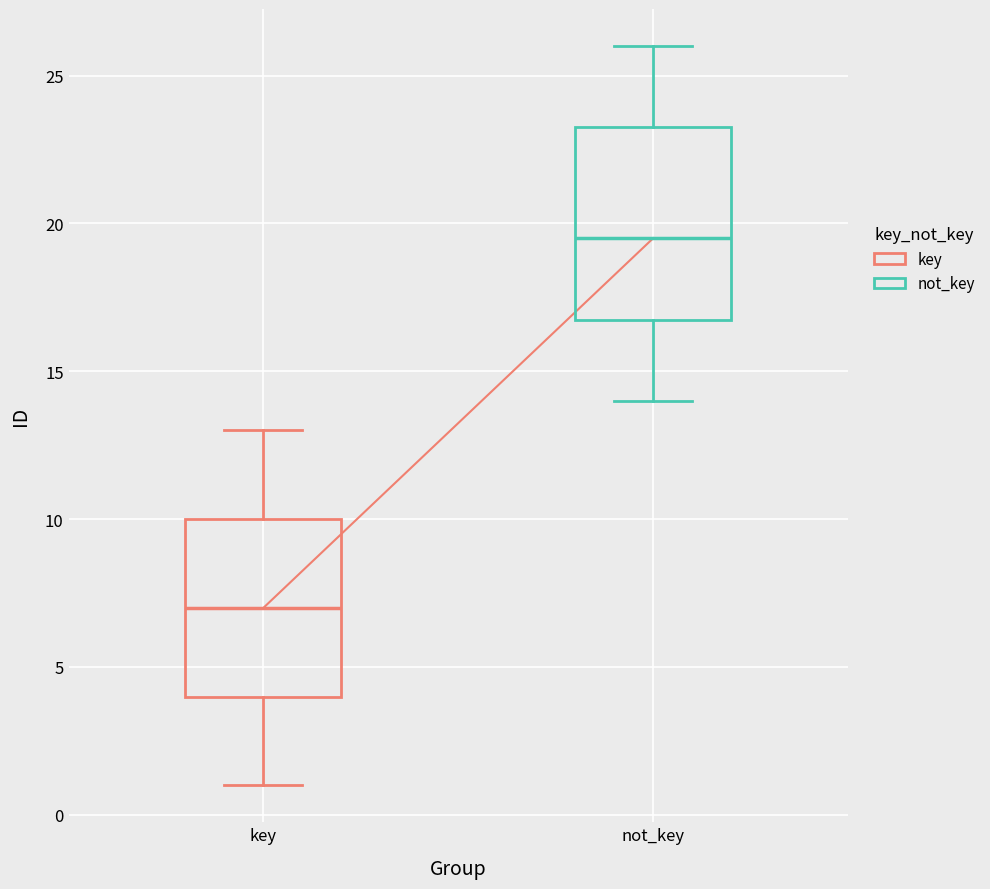

Reading left to right, read every box against the y-axis: the position of its median line, the range the box covers, and the ends of its whiskers. The values are not printed on the chart, so give them approximately, as read against the axis.

key: median 7.0, box 4.0 to 10.0, whiskers 1.0 to 13.0
not_key: median 19.5, box 17.0 to 23.5, whiskers 14.0 to 26.0